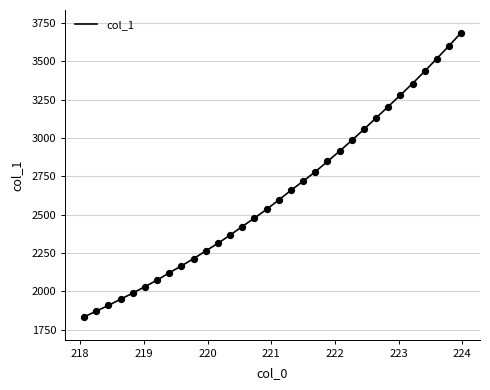

What is the maximum value shown in the chart?

3686.1